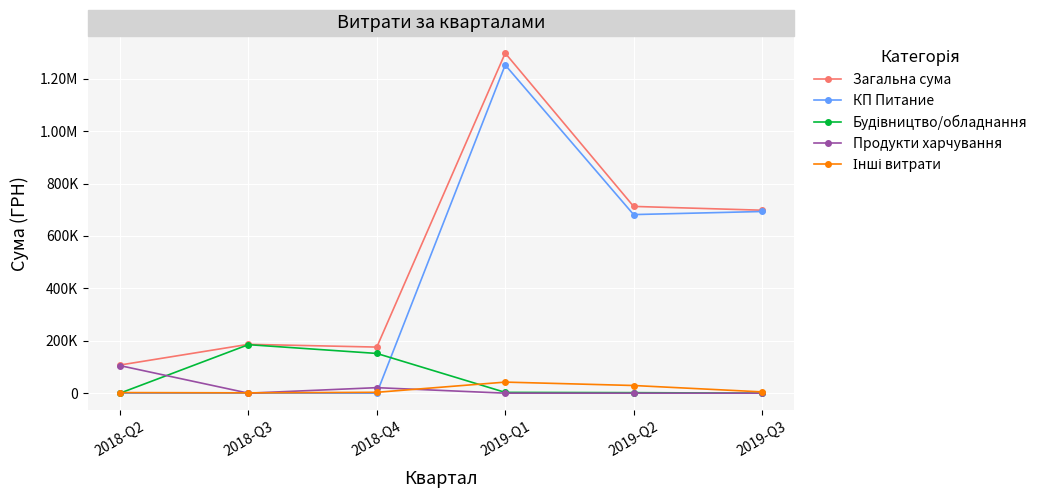

True or false: Продукти харчування has more than 0 points higher than both neighbors.

True